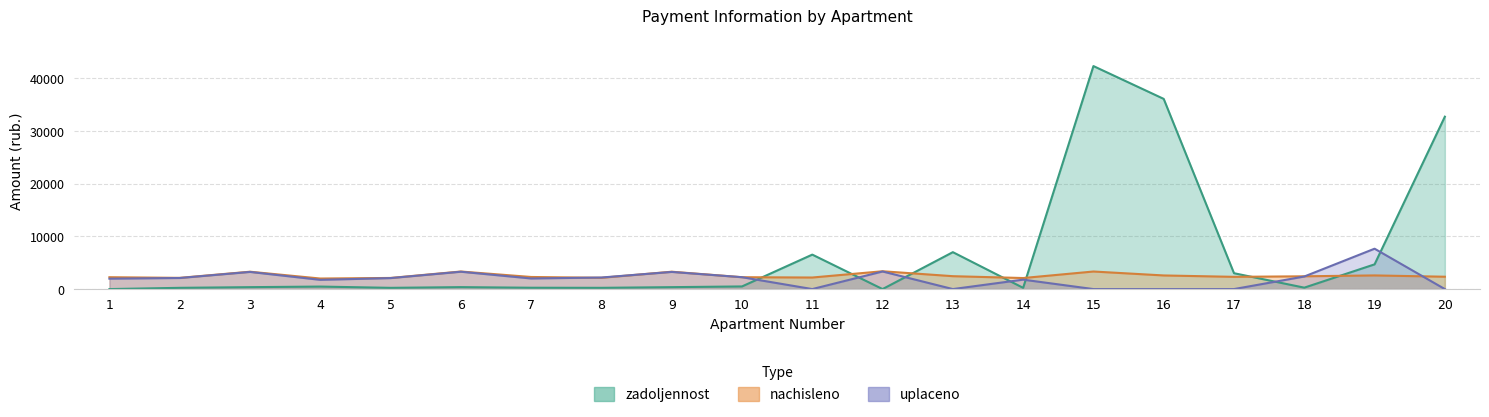

At which label does uplaceno reach its minimum?

11